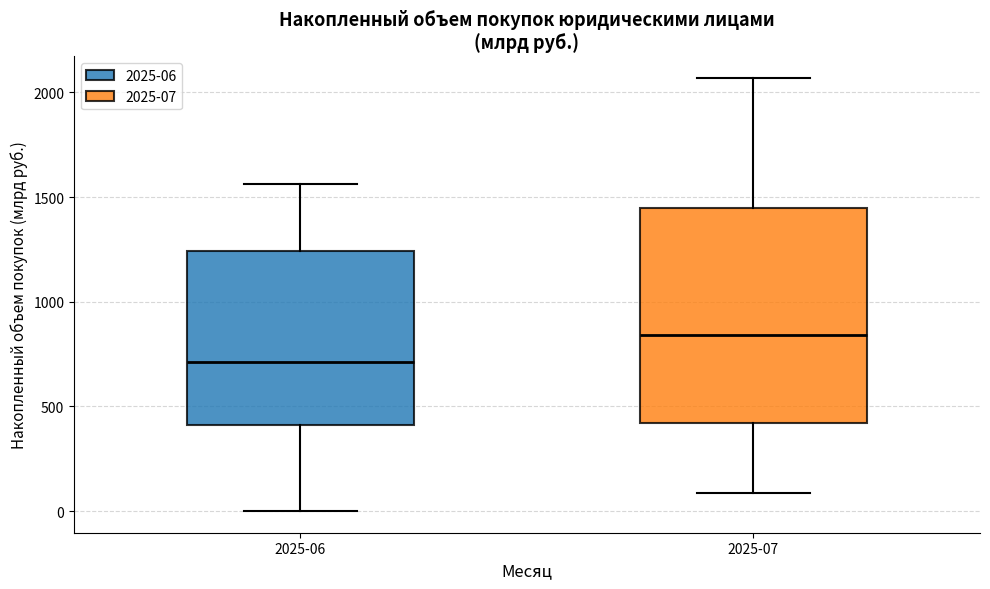

Reading left to right, transcribe this box plot: for each box, give where its median line is, the range the box spans, and where its two whiskers end, as read against the y-axis. The values are not printed on the chart, so give them approximately, as read against the axis.

2025-06: median 700, box 400 to 1250, whiskers 0 to 1550
2025-07: median 850, box 400 to 1450, whiskers 100 to 2050